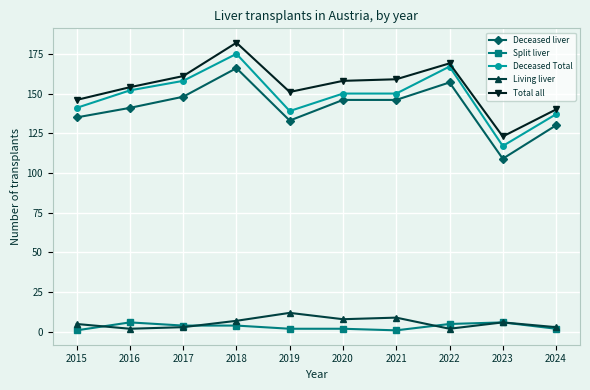

Which series has the widest spread of values?

Total all